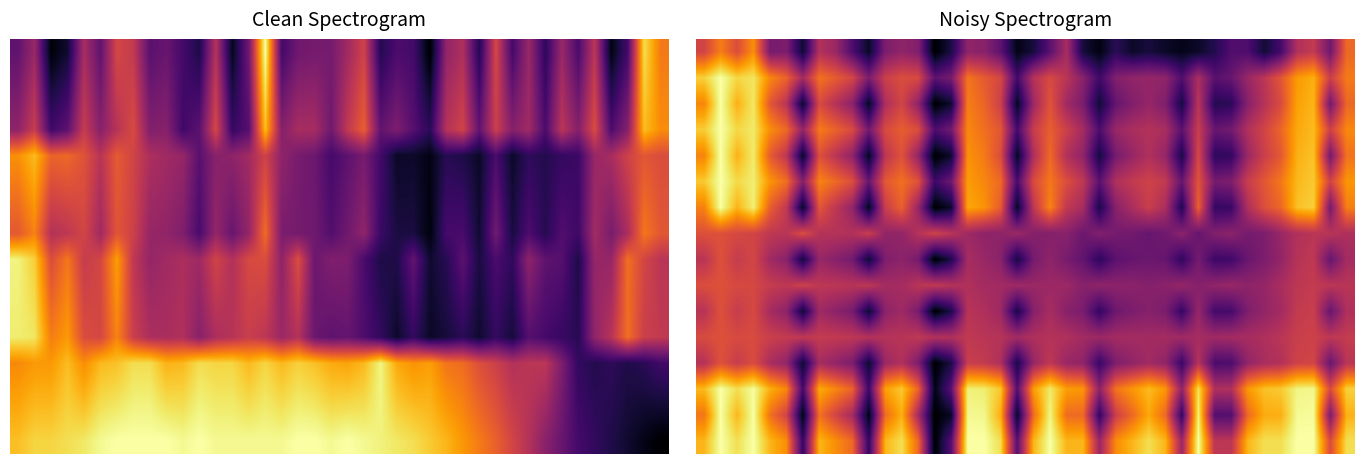

What is the highest value of the 6 series?

1.0